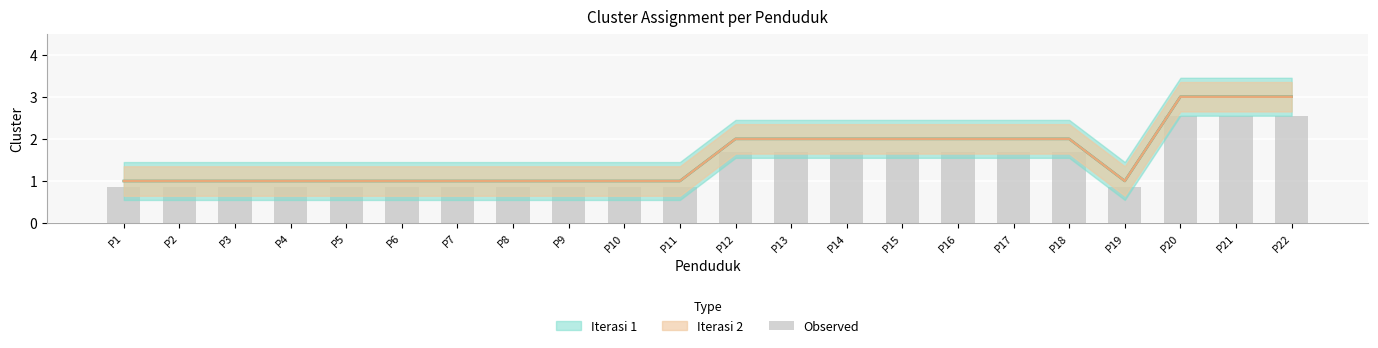

What is the average value?

1.4